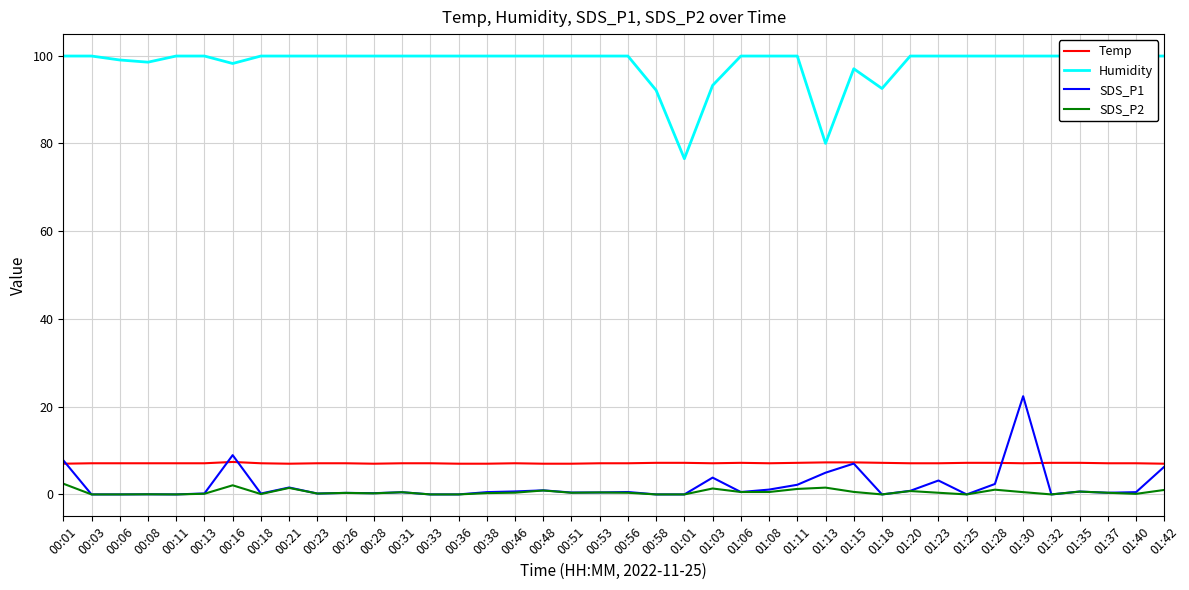

True or false: SDS_P2 and Humidity cross at least once.

False